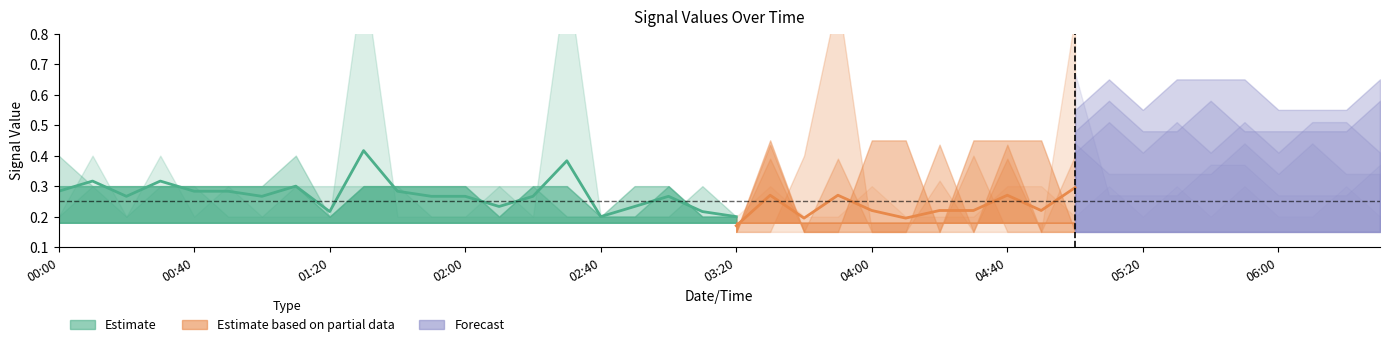

Which has a higher value, 2012/02/24 02:50 or 2012/02/24 05:00?

2012/02/24 02:50